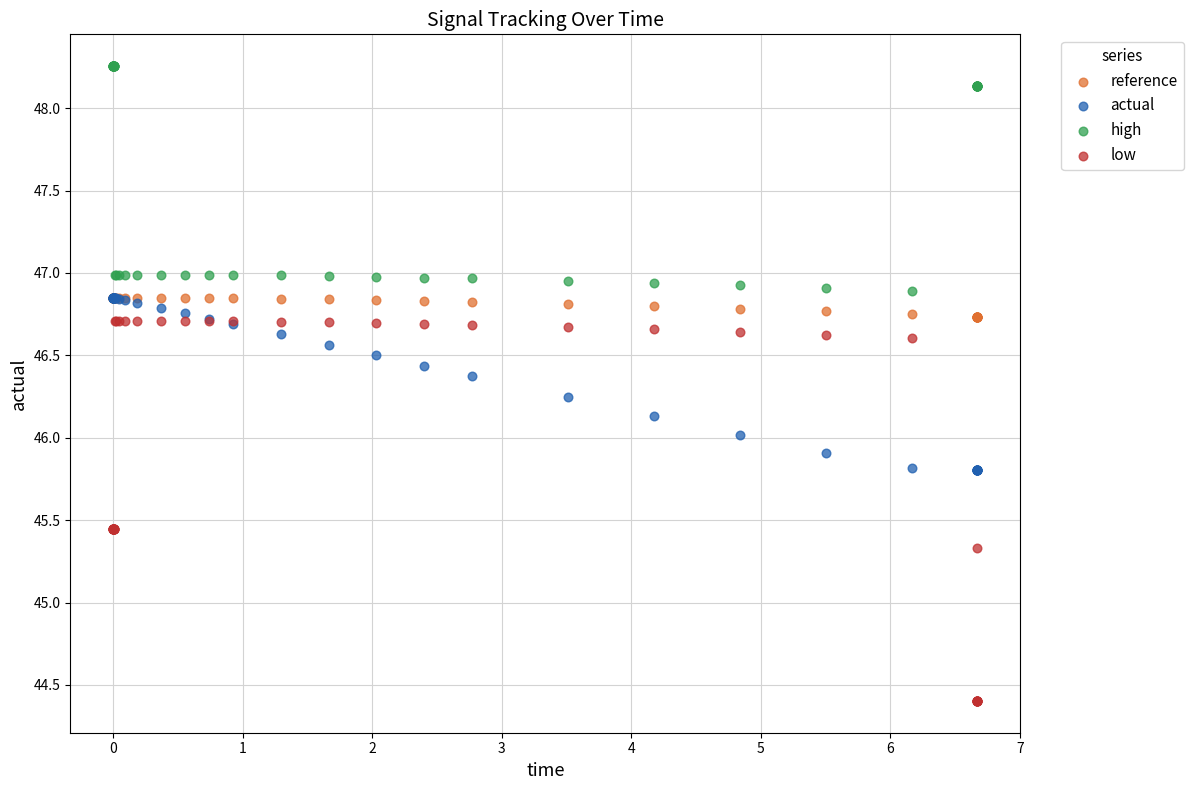

In the low series, what Y value is closest to 45?

45.3